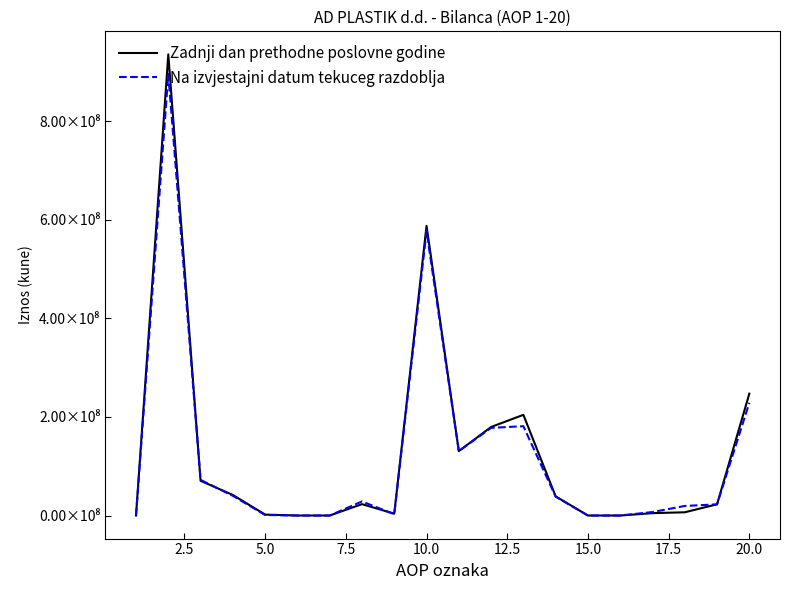

Reading left to right, extract all data points from this chart.

Zadnji dan prethodne poslovne godine: 0	935859049	70478753	41698782	1887803	0	0	23088598	3803570	587886592	130739904	179678878	204329017	38910750	0	0	4835070	6576959	22816014	247414732
Na izvjestajni datum tekuceg razdoblja: 0	896183354	72347653	39971420	1134218	0	0	28539614	2702401	577347284	130739904	177900277	181286338	38260636	0	0	7060705	19438458	22660966	228884014